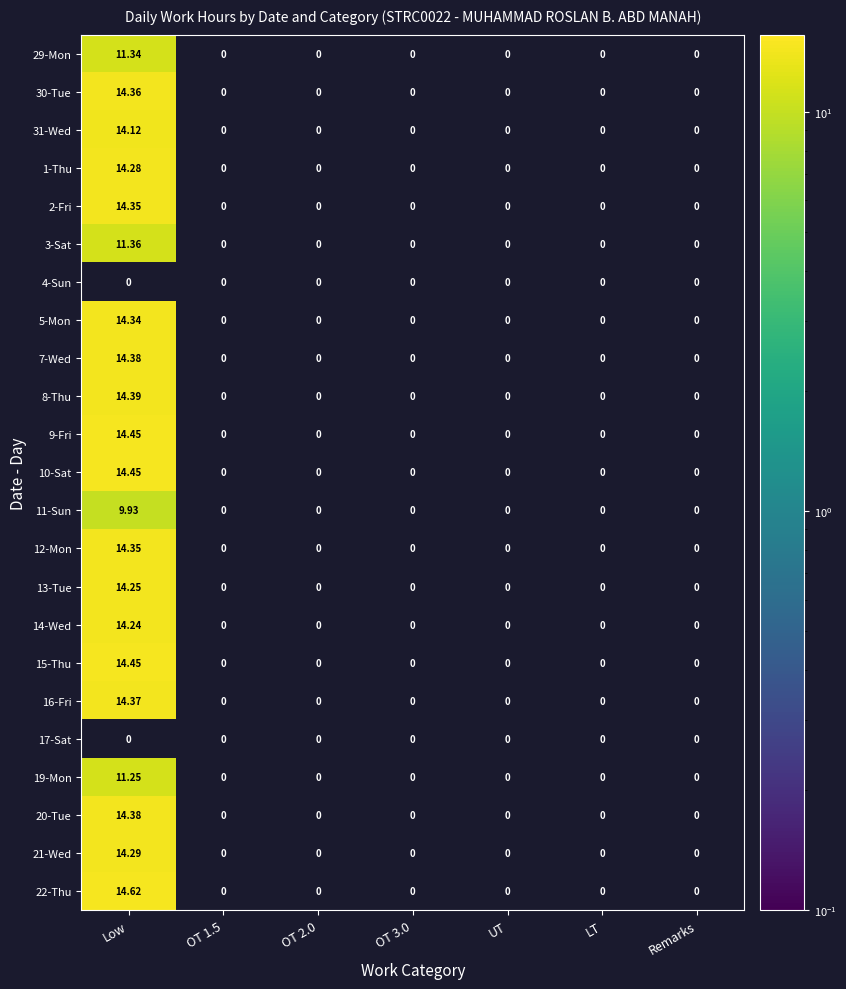

Which category has the lowest value across all series?

Low